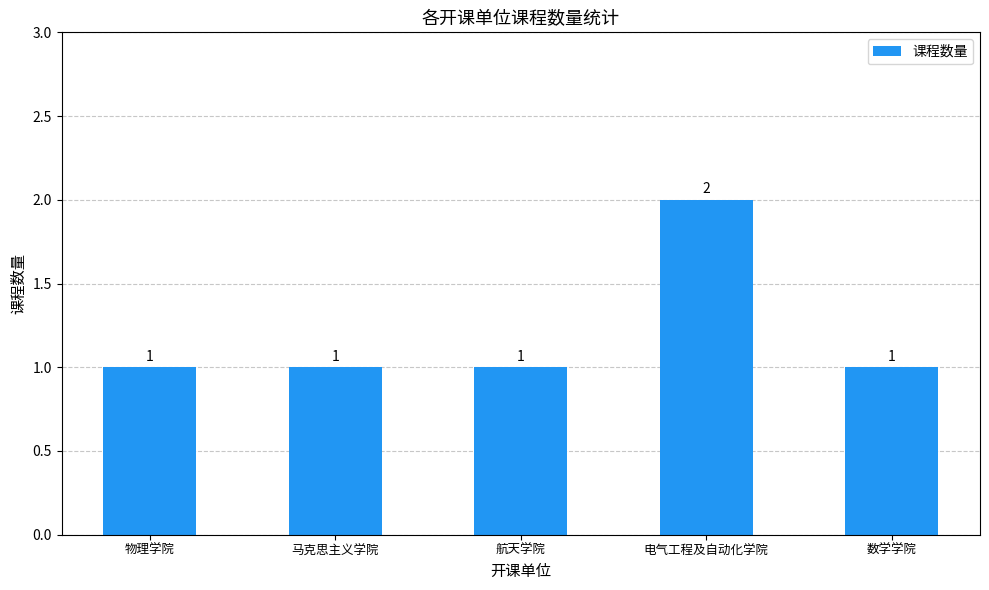

Which label corresponds to the largest value in the chart?

电气工程及自动化学院